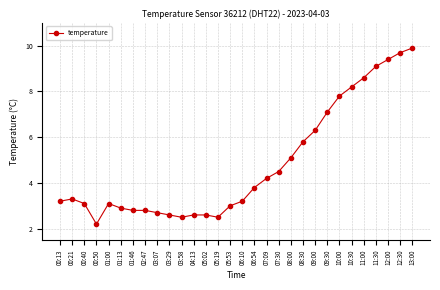

How many data points does each series have?

30